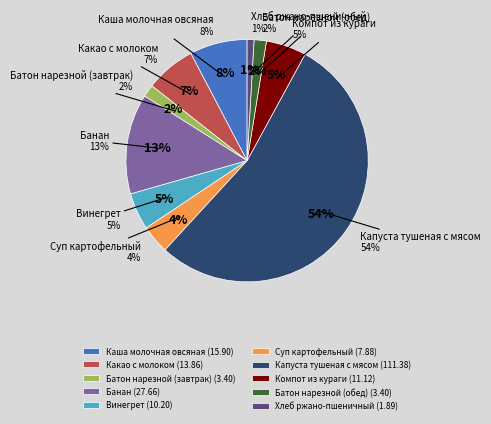

How many slices are in this pie chart?

10